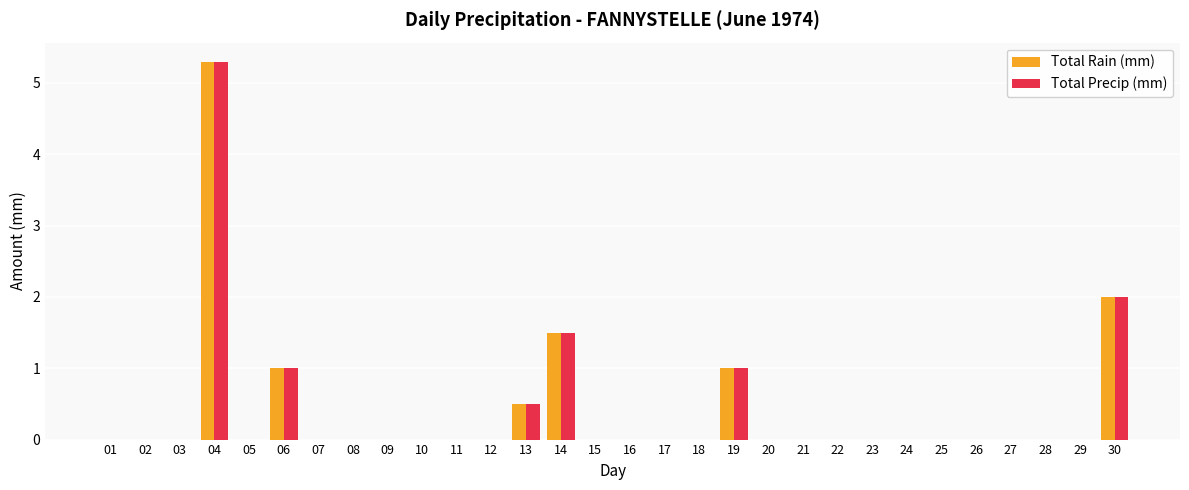

Count the number of data series in this chart.

2